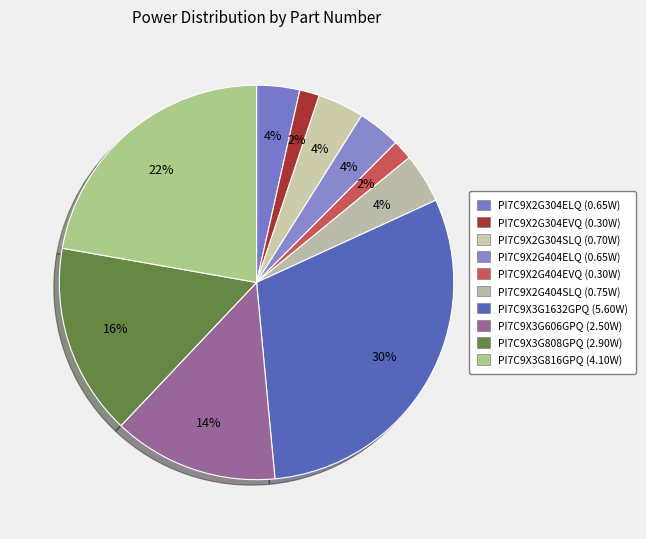

What is the change in value from PI7C9X2G304EVQ to PI7C9X3G1632GPQ?

+5.3